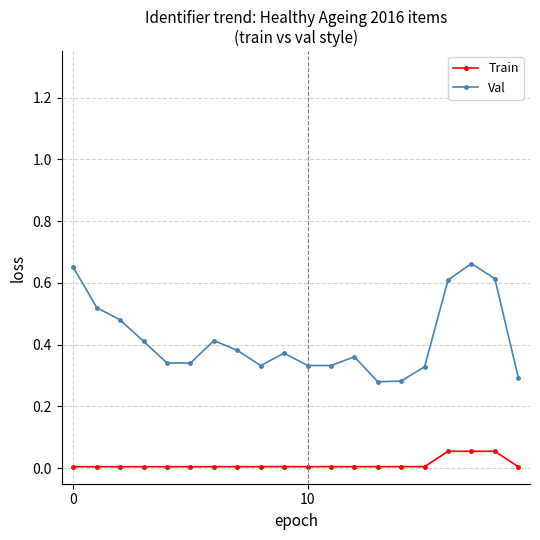

True or false: Train and Val intersect in this chart.

False